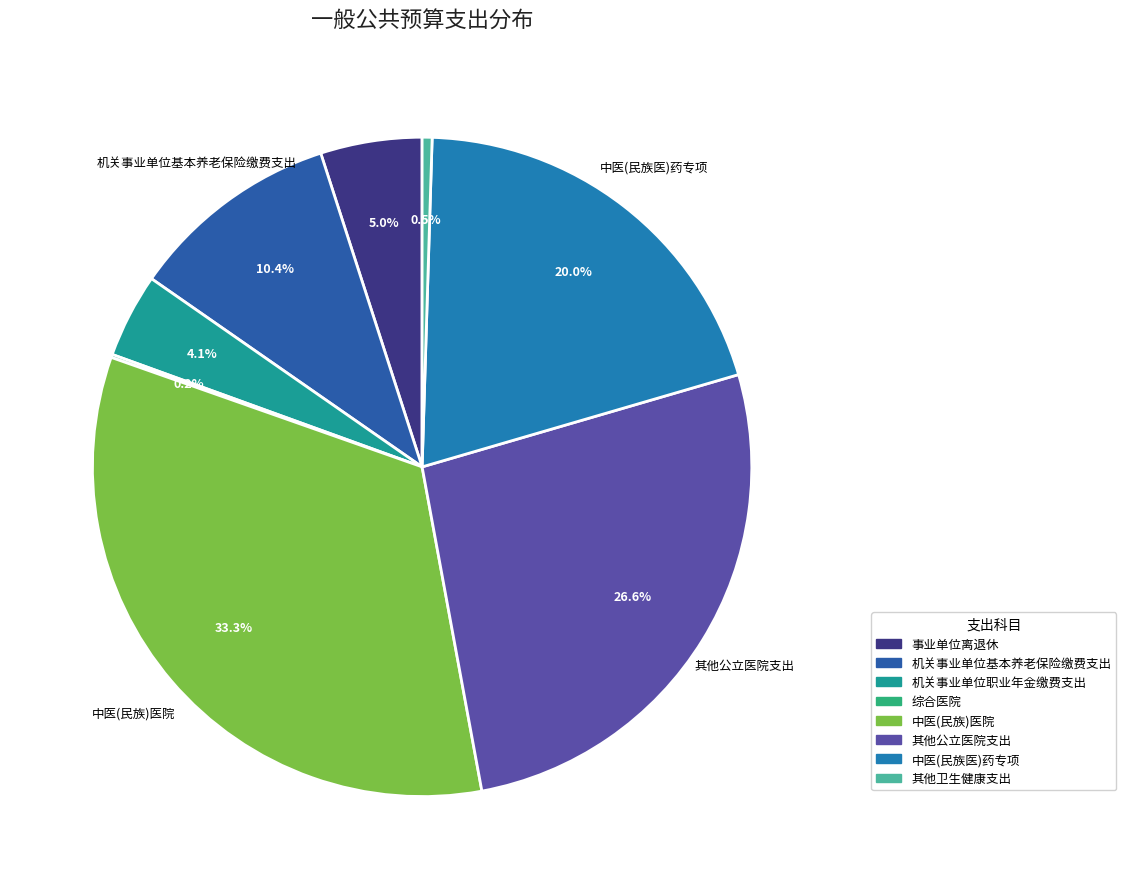

What percentage do 综合医院 and 中医(民族)医院 together represent?

33.4%